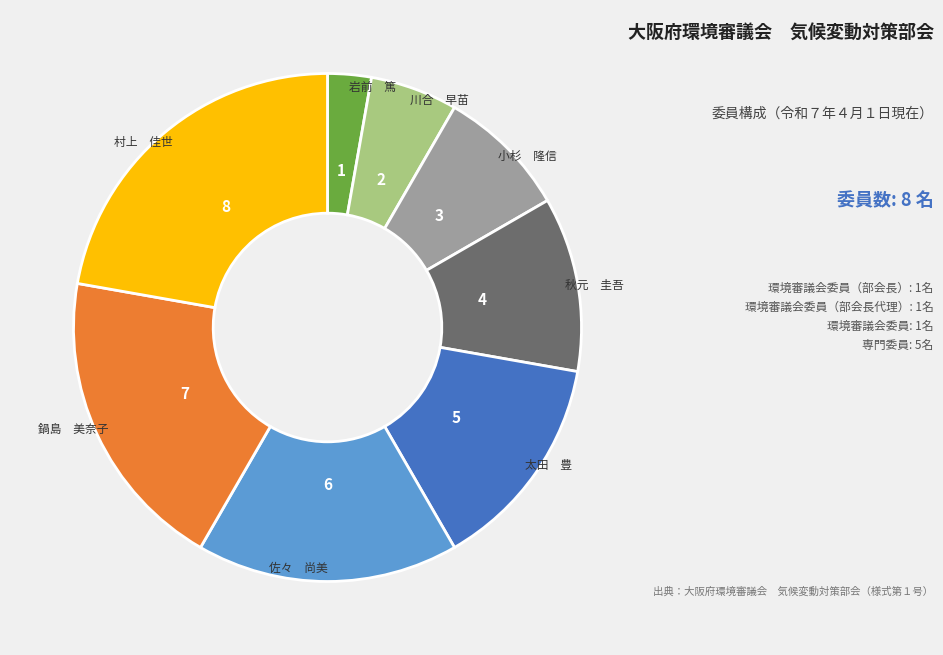

Is there any slice that represents more than half of the pie?

No